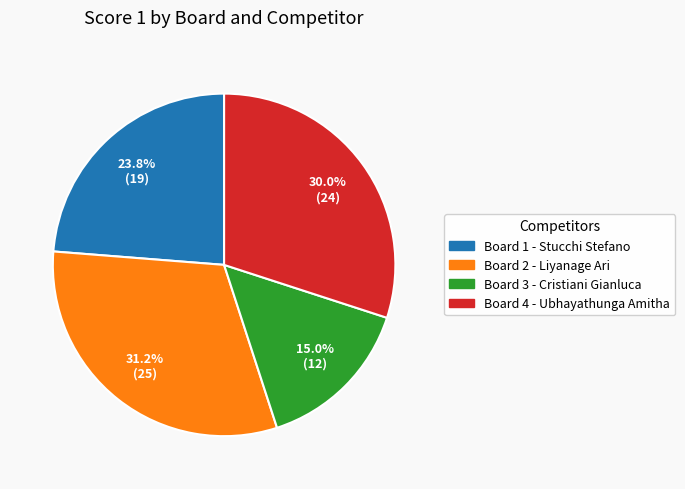

Does Board 4 - Ubhayathunga Amitha represent more than half of the total?

No